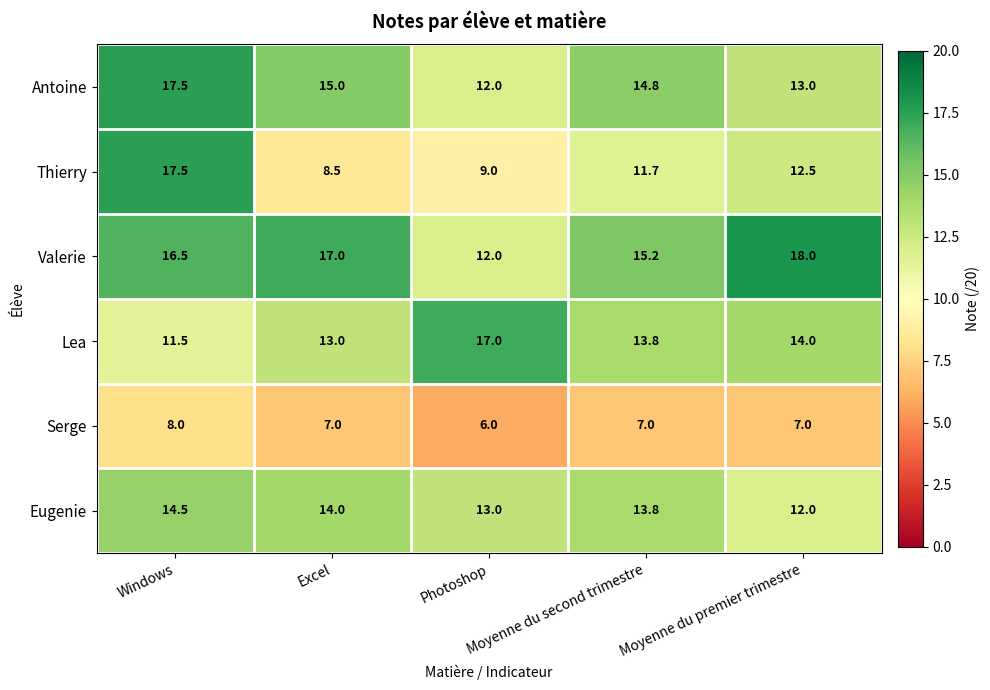

What is the total value across all series at Moyenne du second trimestre?

76.3